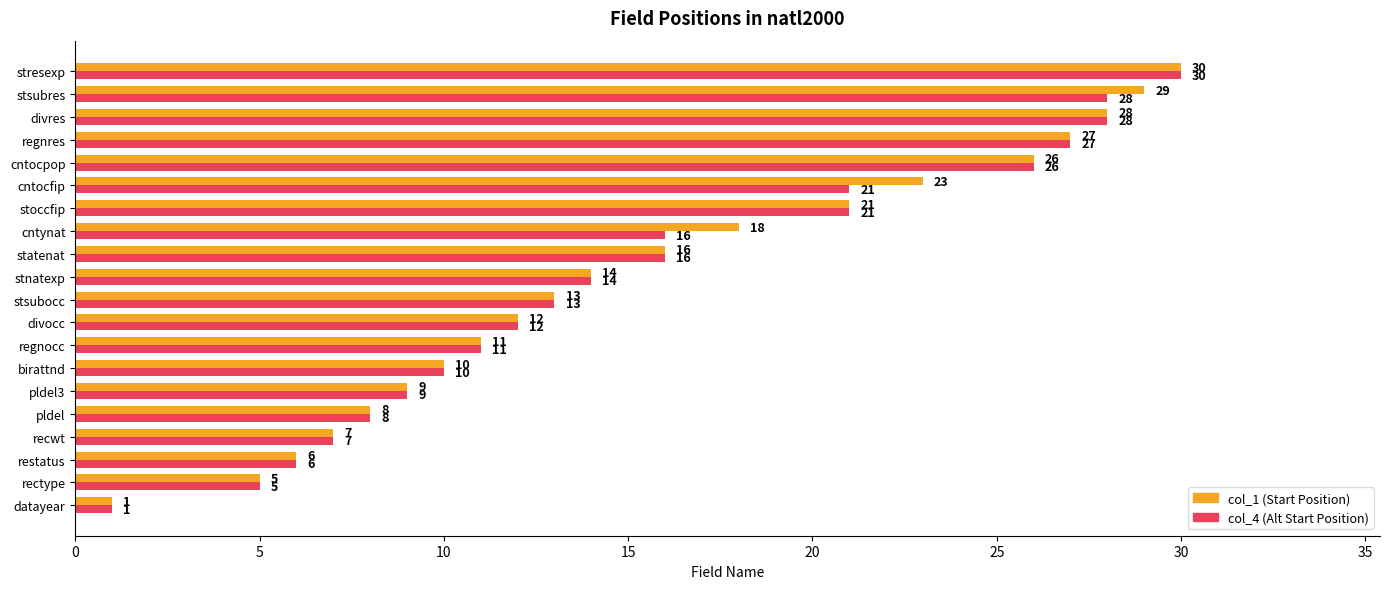

At which label does col_4 (Alt Start Position) reach its peak?

stresexp